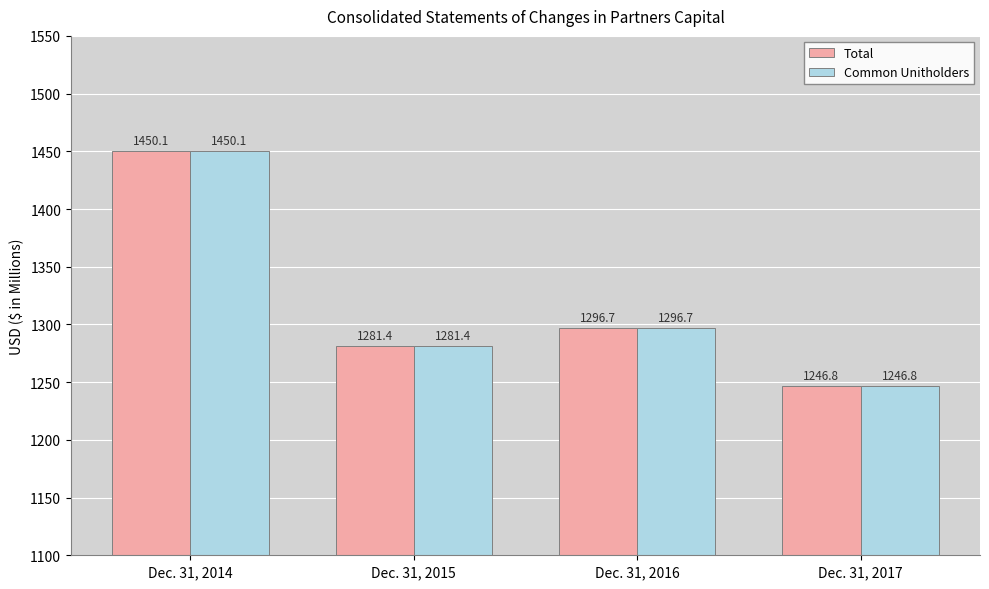

How many distinct data groups are displayed?

2